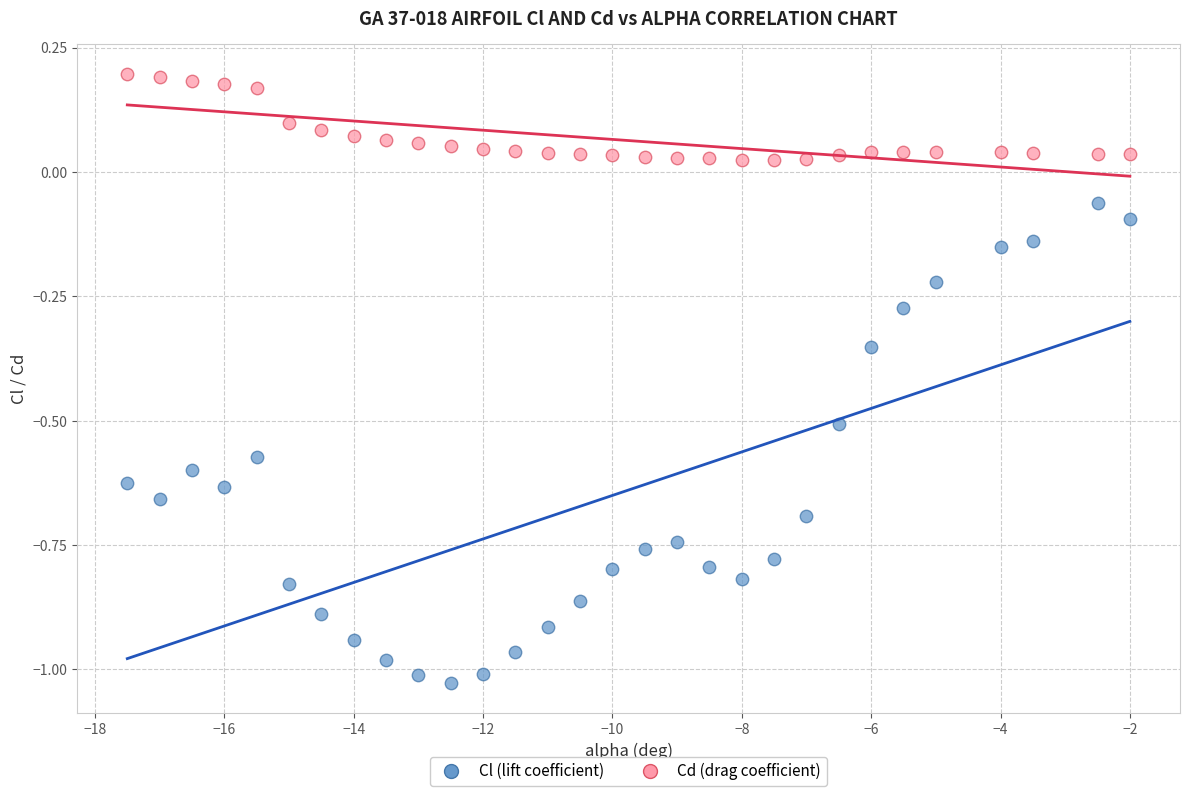

Across all data points, what is the range of Y values (max minus min)?

1.2